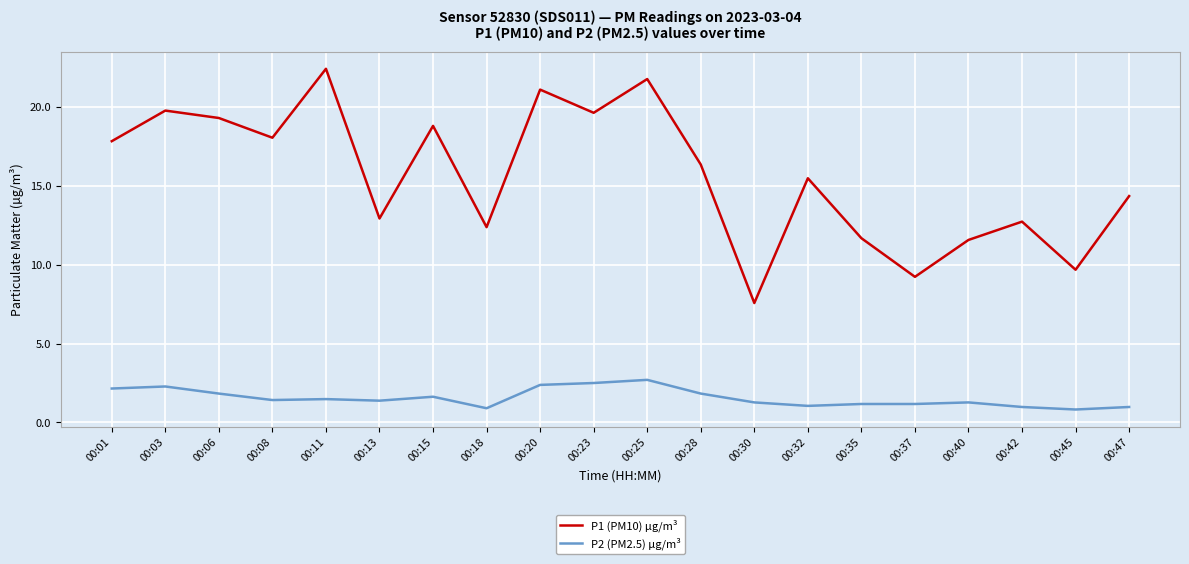

Is the value of P2 (PM2.5) µg/m³ at 00:42 greater than the value of P1 (PM10) µg/m³ at 00:35?

No